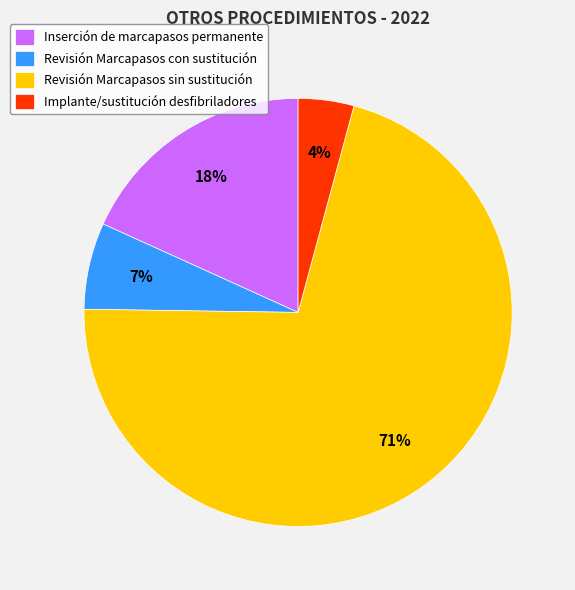

Which category has the biggest portion of the pie?

Revisión Marcapasos sin sustitución